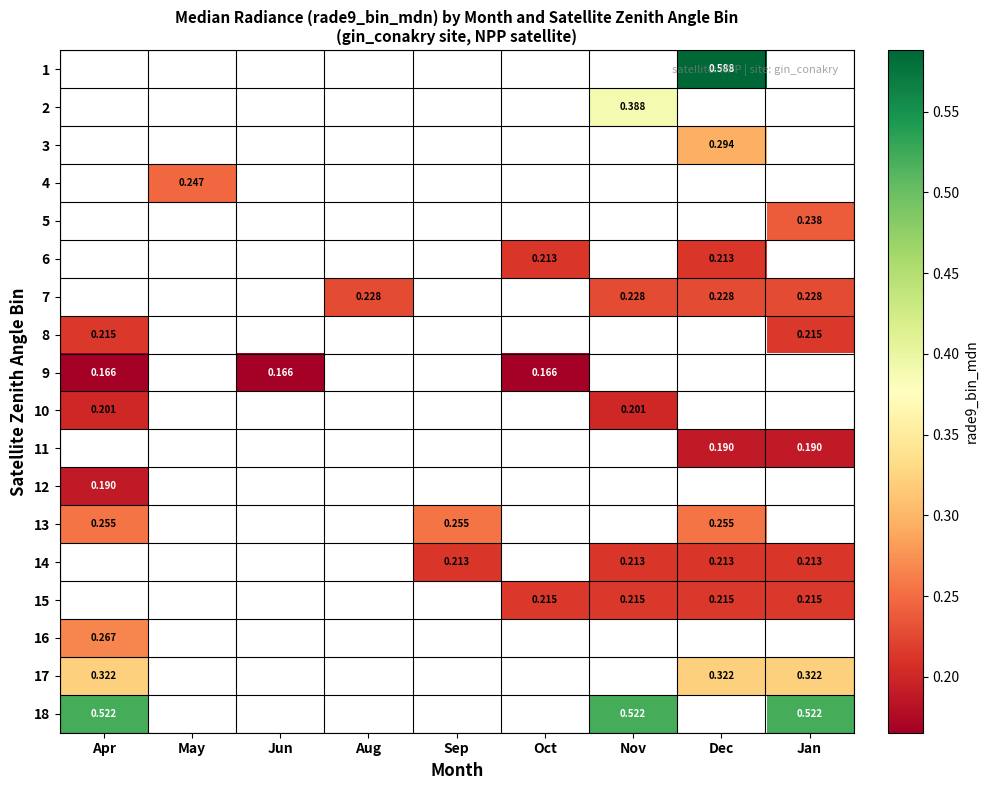

Which label corresponds to the largest value in the chart?

Dec